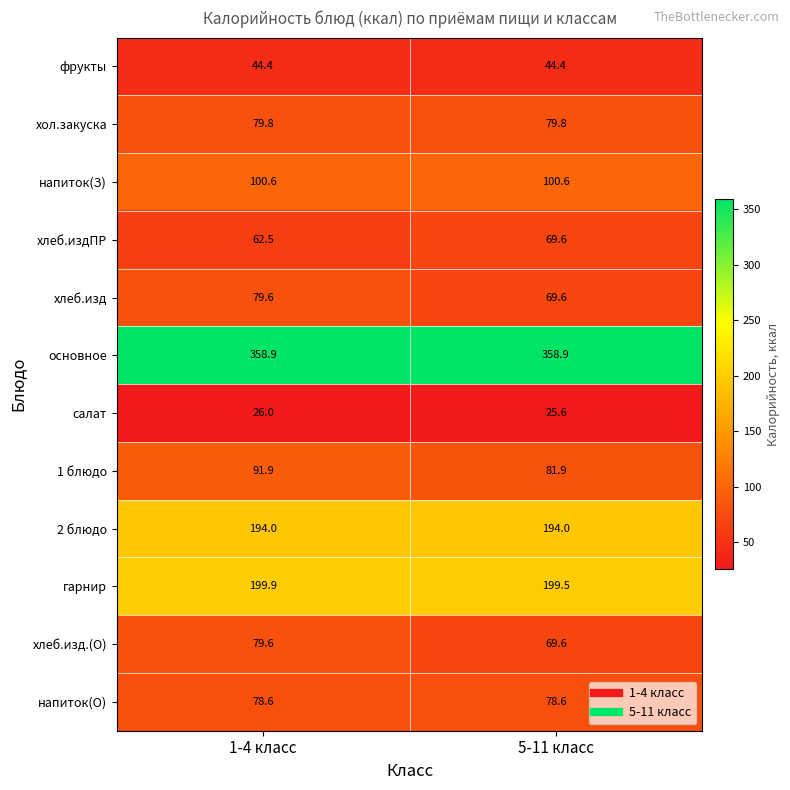

What is the approximate value of 1 блюдо at 1-4 класс?

91.9